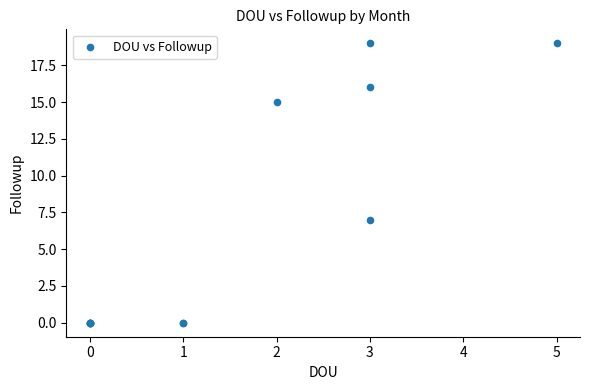

What Y value in the scatter plot is closest to 9?

7